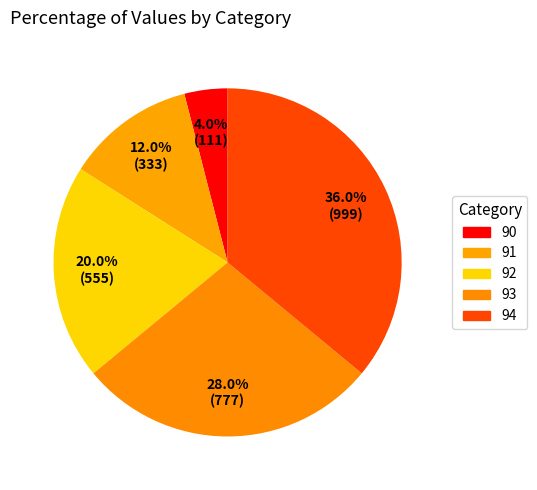

What portion of the pie excludes 93?

72.0%